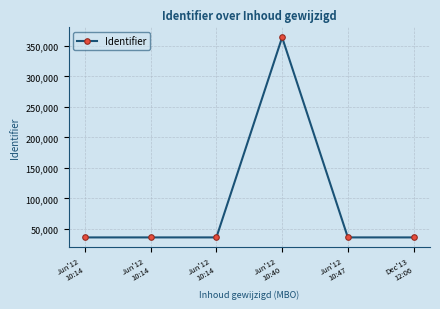

Is it true that the value at Jun'12
10:14 is 63857?

False